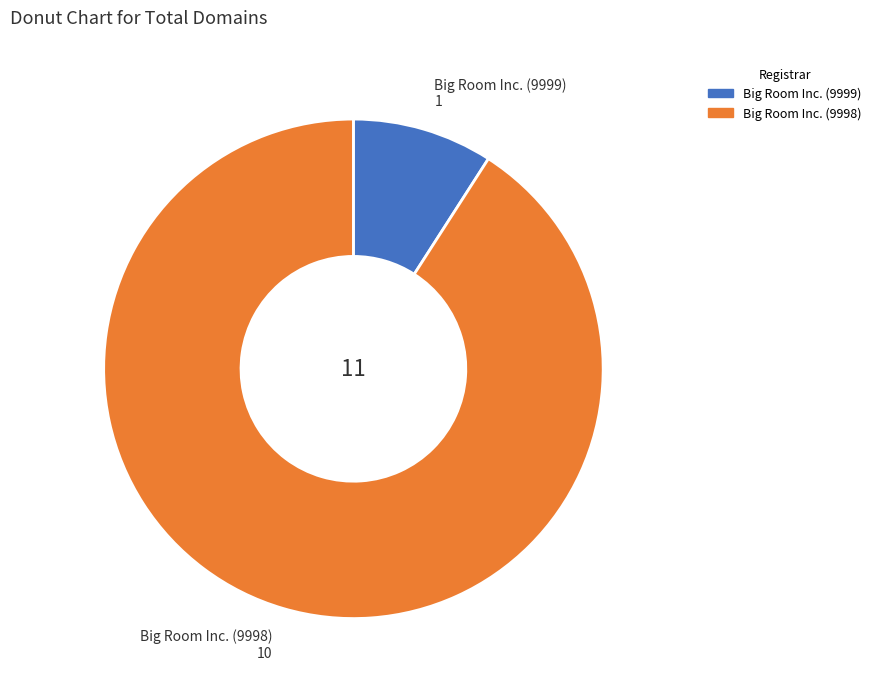

Between Big Room Inc. (9998) and Big Room Inc. (9999), which is larger?

Big Room Inc. (9998)